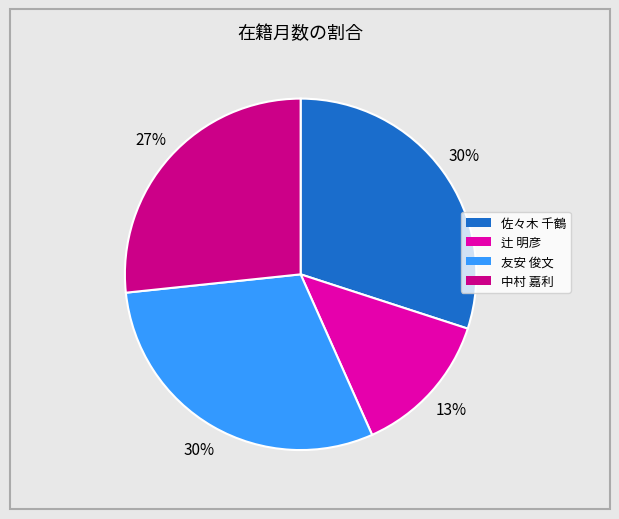

Is there a majority slice in this chart?

No